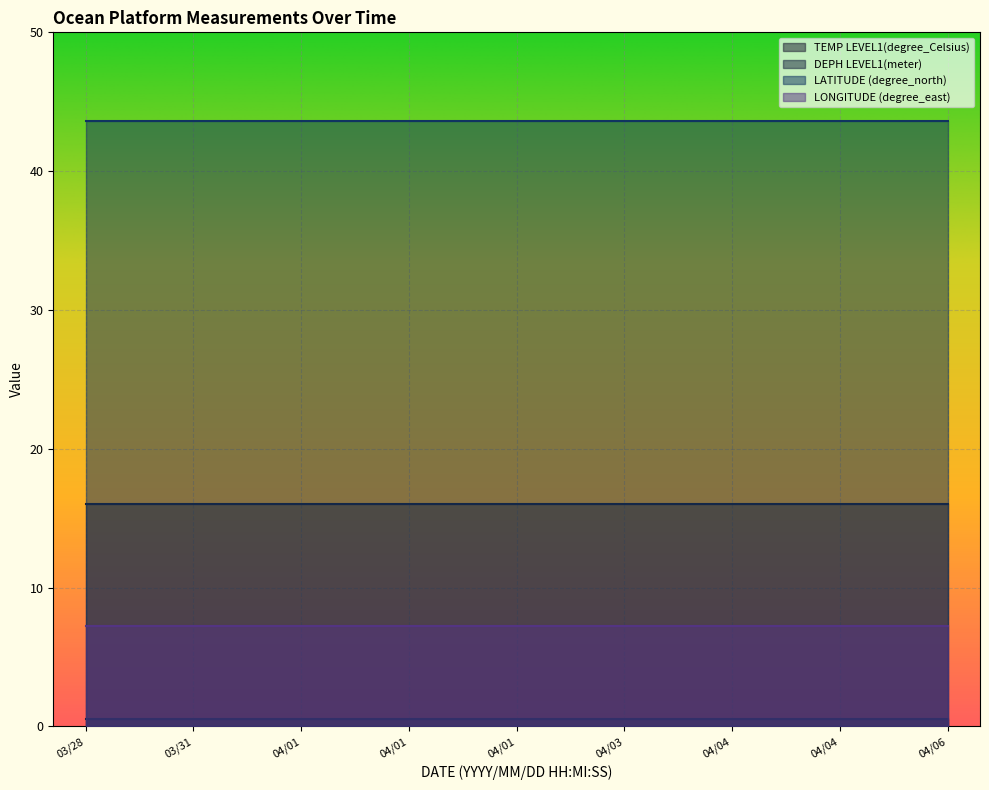

What is the minimum value shown in the chart?

0.5